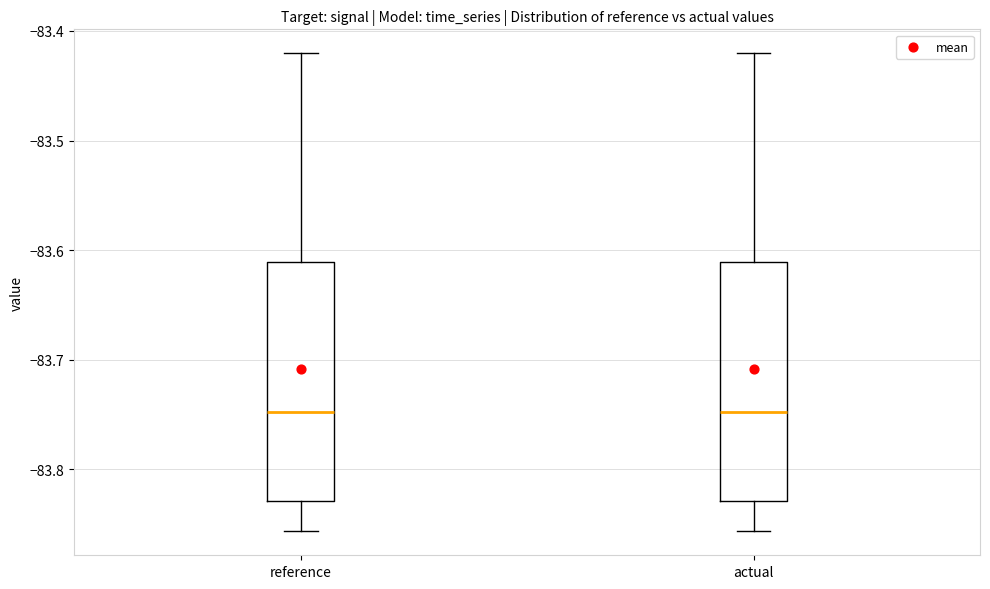

Reading left to right, transcribe this box plot: for each box, give where its median line is, the range the box spans, and where its two whiskers end, as read against the y-axis. The values are not printed on the chart, so give them approximately, as read against the axis.

reference: median -83.75, box -83.83 to -83.61, whiskers -83.86 to -83.42
actual: median -83.75, box -83.83 to -83.61, whiskers -83.86 to -83.42